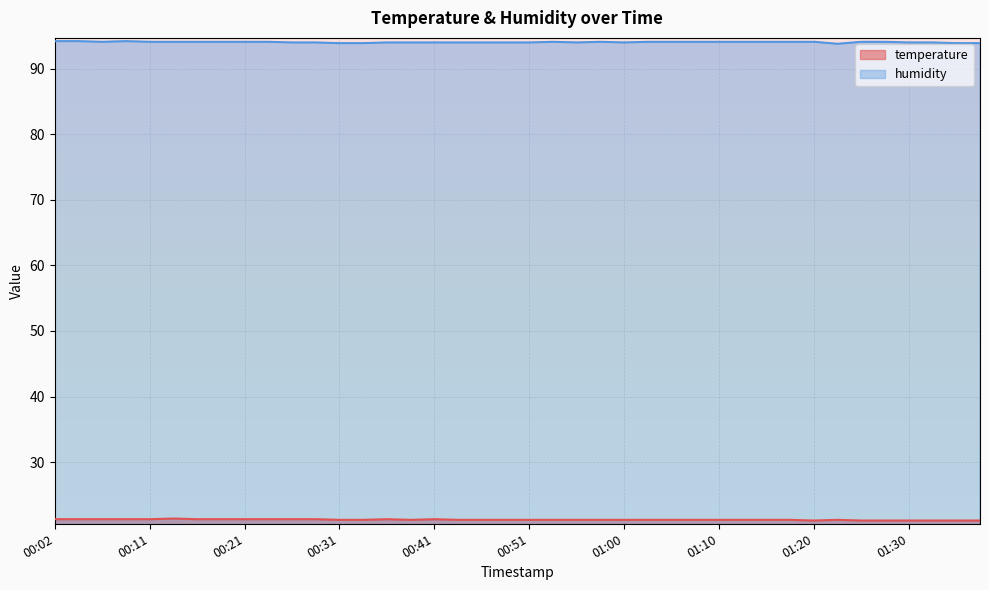

What is the smallest value displayed?

21.1